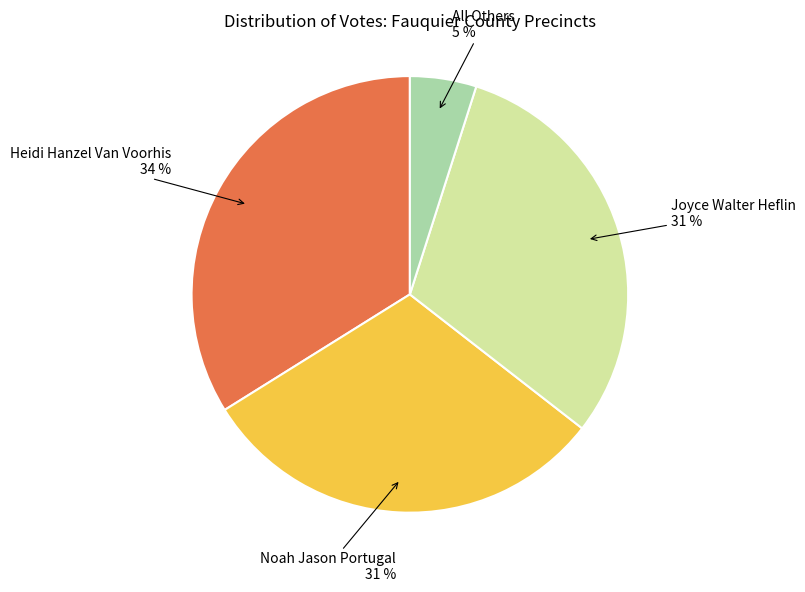

Between All Others and Joyce Walter Heflin, which is larger?

Joyce Walter Heflin